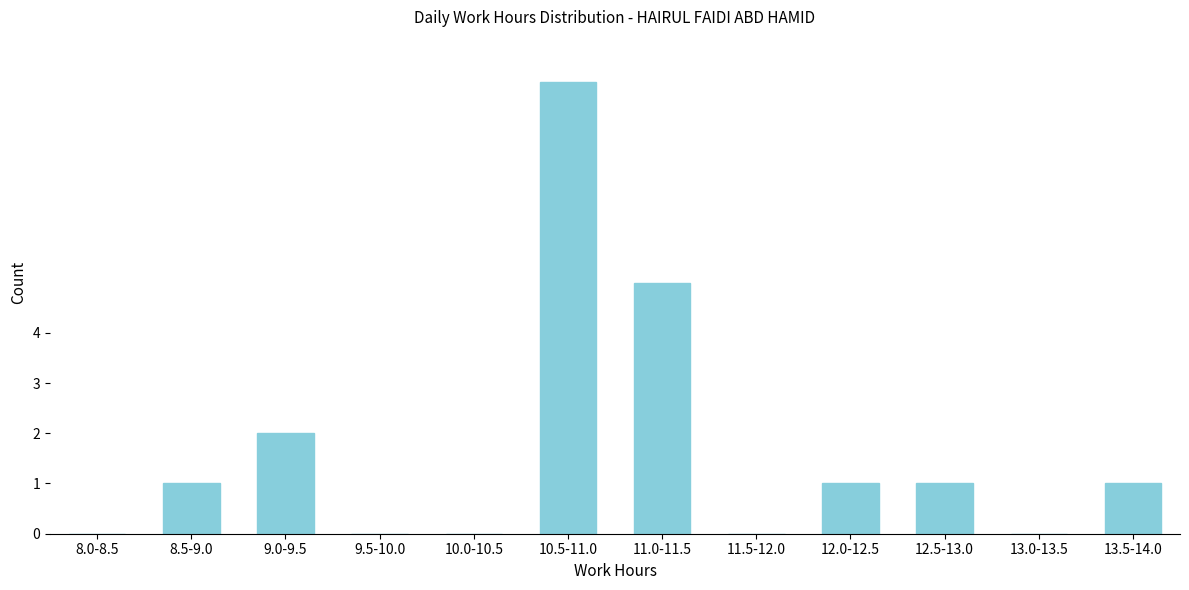

Reading left to right, extract all data points from this chart.

8.0-8.5=0	8.5-9.0=1	9.0-9.5=2	9.5-10.0=0	10.0-10.5=0	10.5-11.0=9	11.0-11.5=5	11.5-12.0=0	12.0-12.5=1	12.5-13.0=1	13.0-13.5=0	13.5-14.0=1